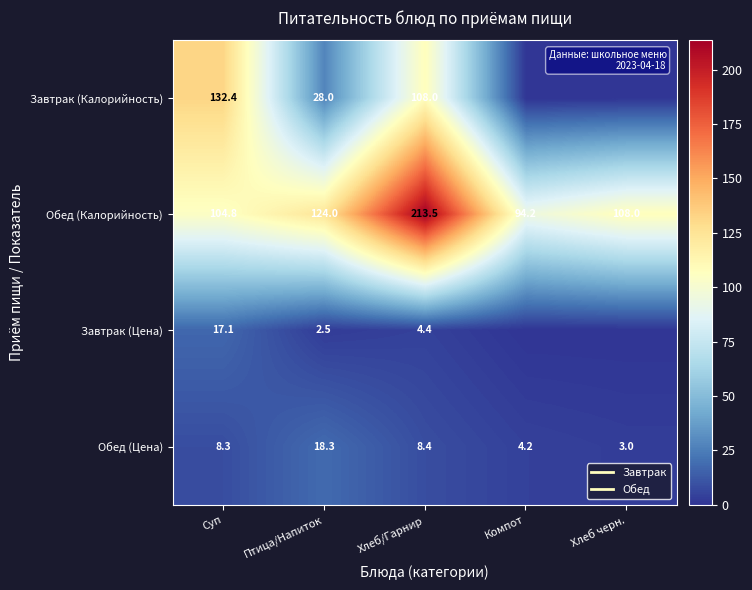

Which series has the largest total across all categories?

Обед (Калорийность)